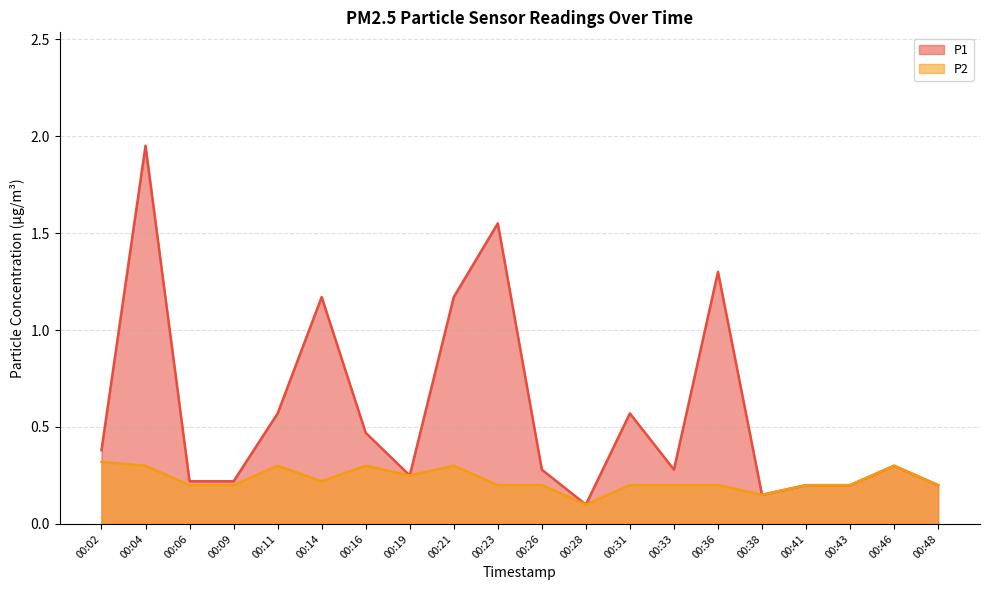

The value of P2 at 00:43 is 0.2. True or false?

True